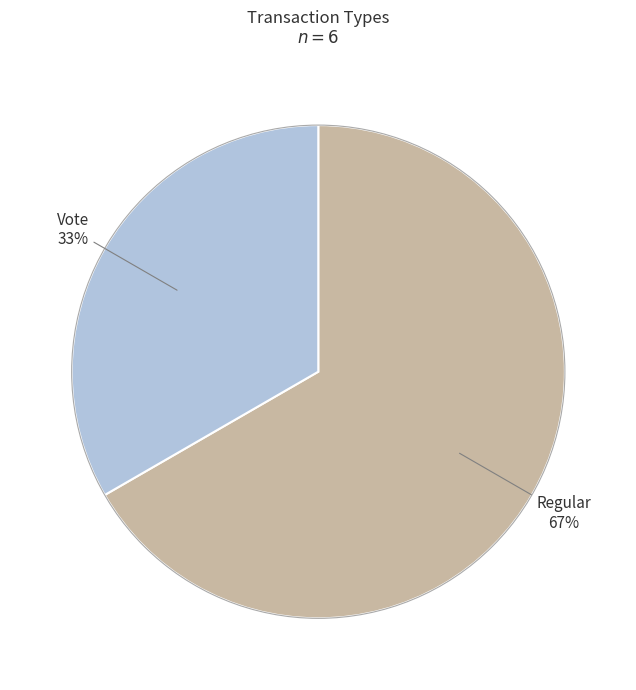

What is the largest slice in the pie chart?

Regular